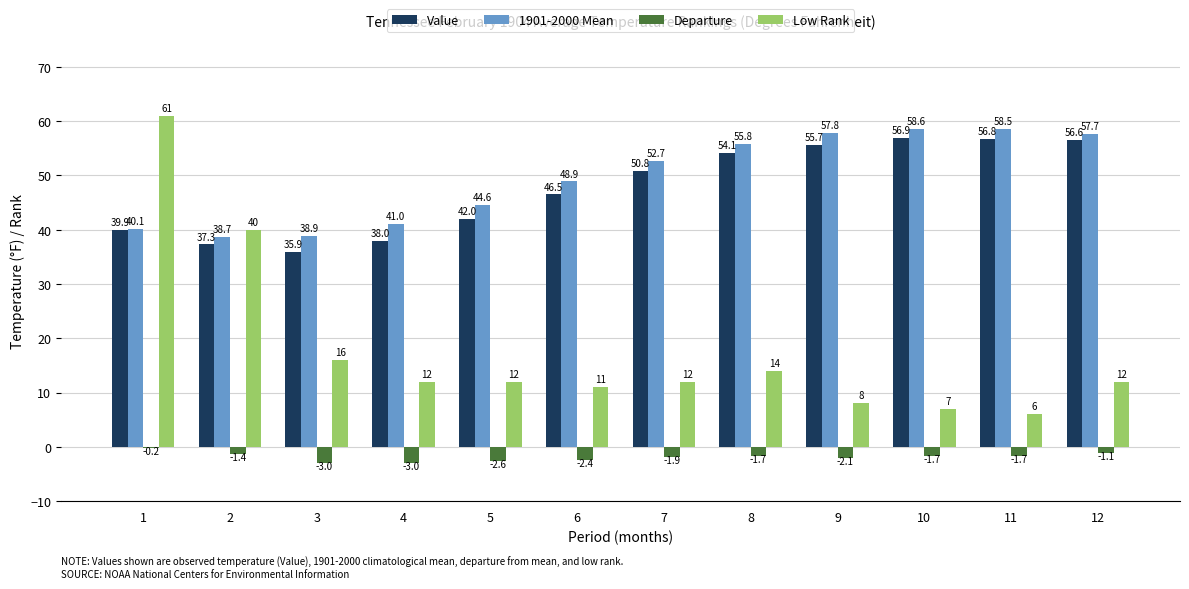

The Value series shows 19.7 at 4. True or false?

False